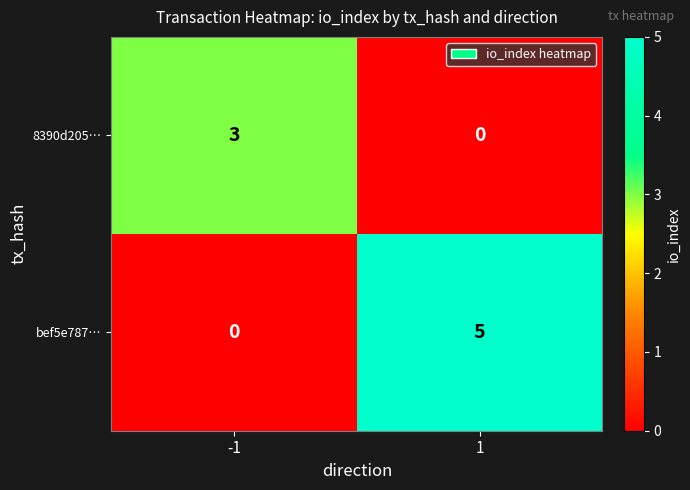

What is the total value across all series at 1?

5